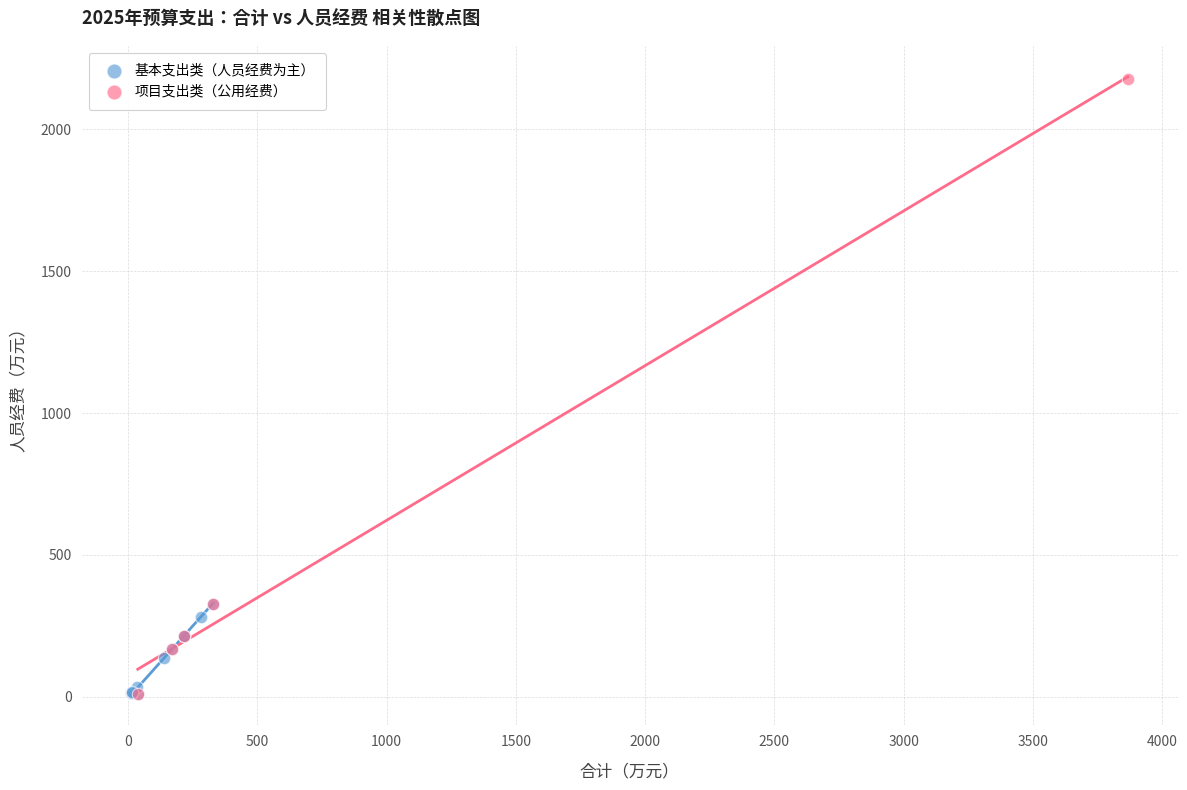

Which series contains the highest Y value?

项目支出类（公用经费）